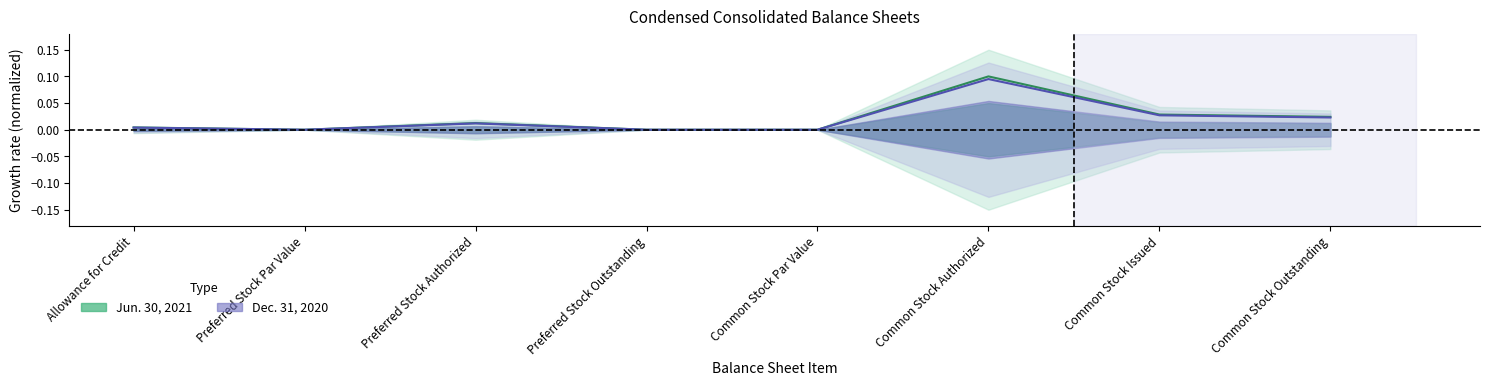

What is the sum of the Jun. 30, 2021 values at Common Stock Outstanding and Common Stock Authorized?

0.1